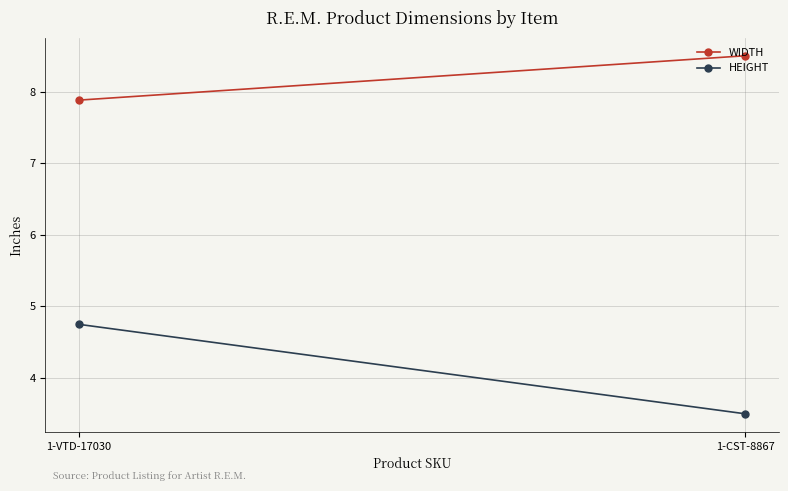

Read the HEIGHT value at 1-VTD-17030.

4.8